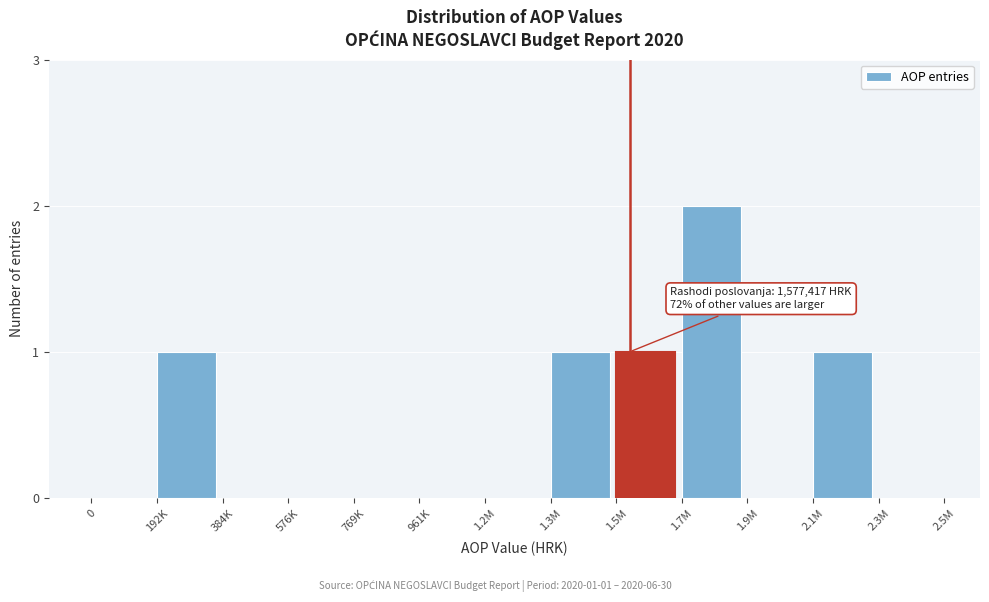

Reading right to left, what are all the values shown in this chart?

2.3M=0	2.1M=1	1.9M=0	1.7M=2	1.5M=1	1.3M=1	1.2M=0	961K=0	769K=0	576K=0	384K=0	192K=1	0=0